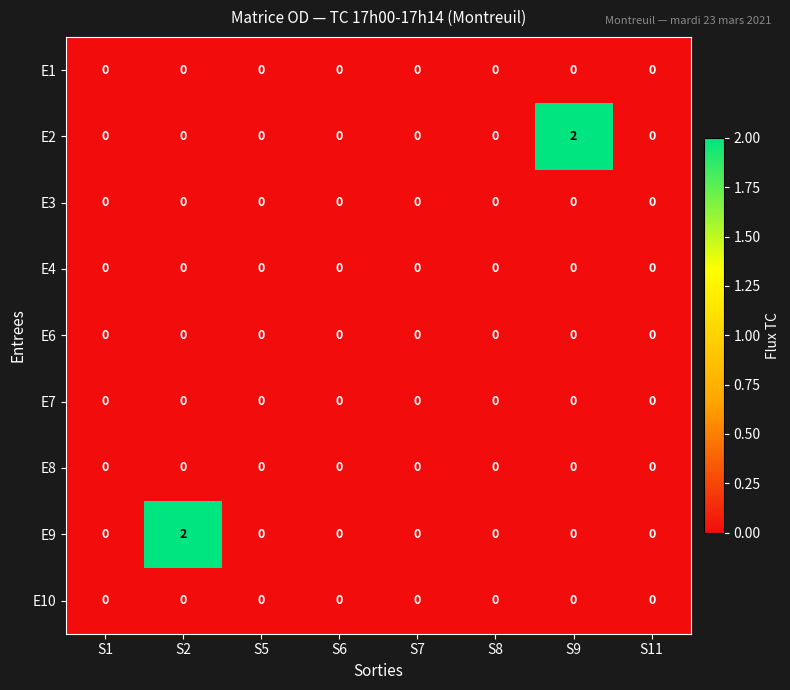

Is it true that E10 equals 0 at S1?

True